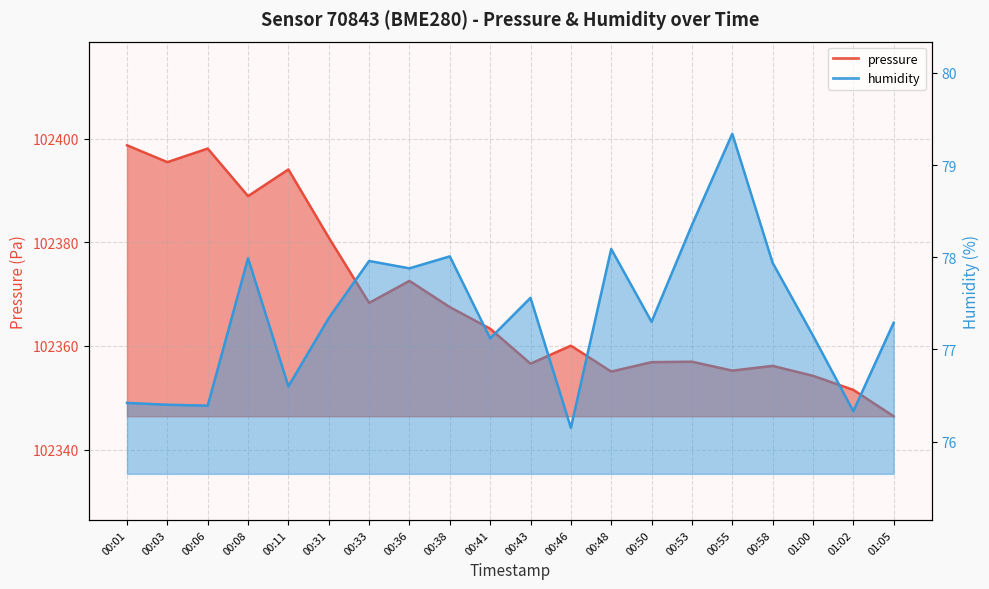

What is the value of the humidity point at the 20th from the left?

77.3